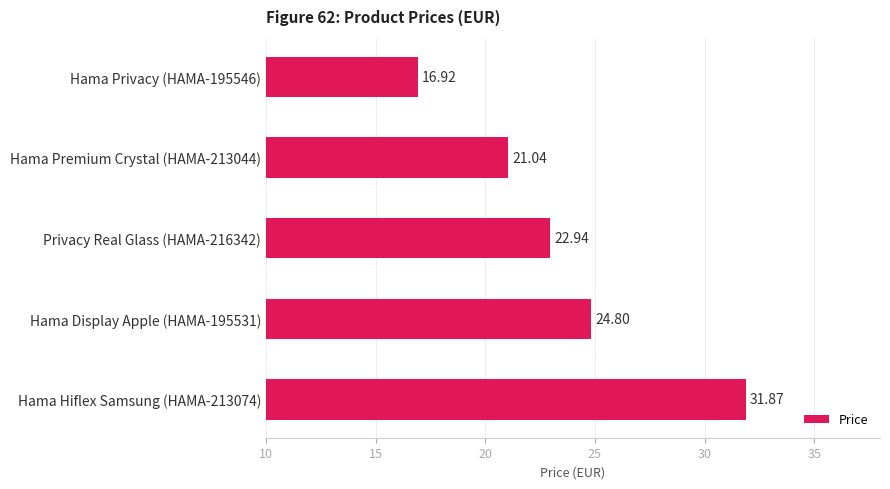

What is the change in value from Privacy Real Glass (HAMA-216342) to Hama Display Apple (HAMA-195531)?

+1.9